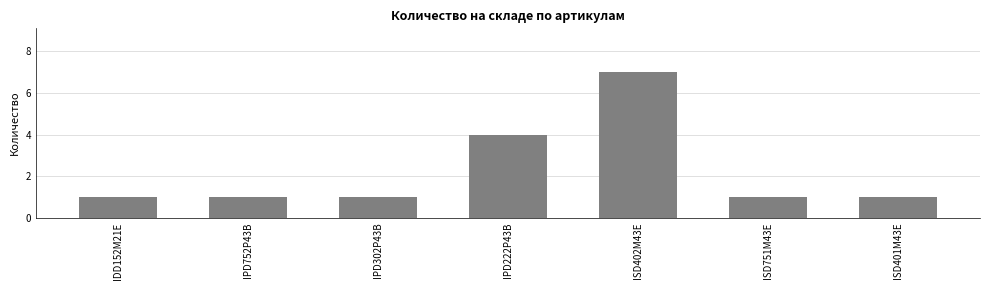

What is the sum of the values at IDD152M21E and ISD751M43E?

2